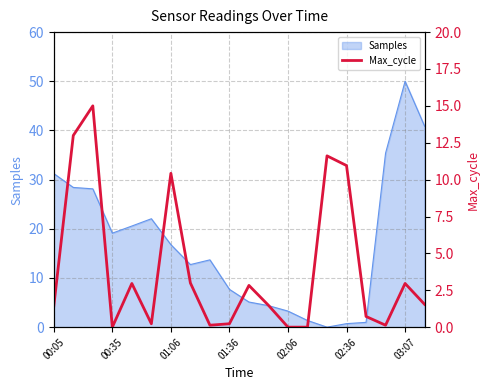

How many values are above zero?

17